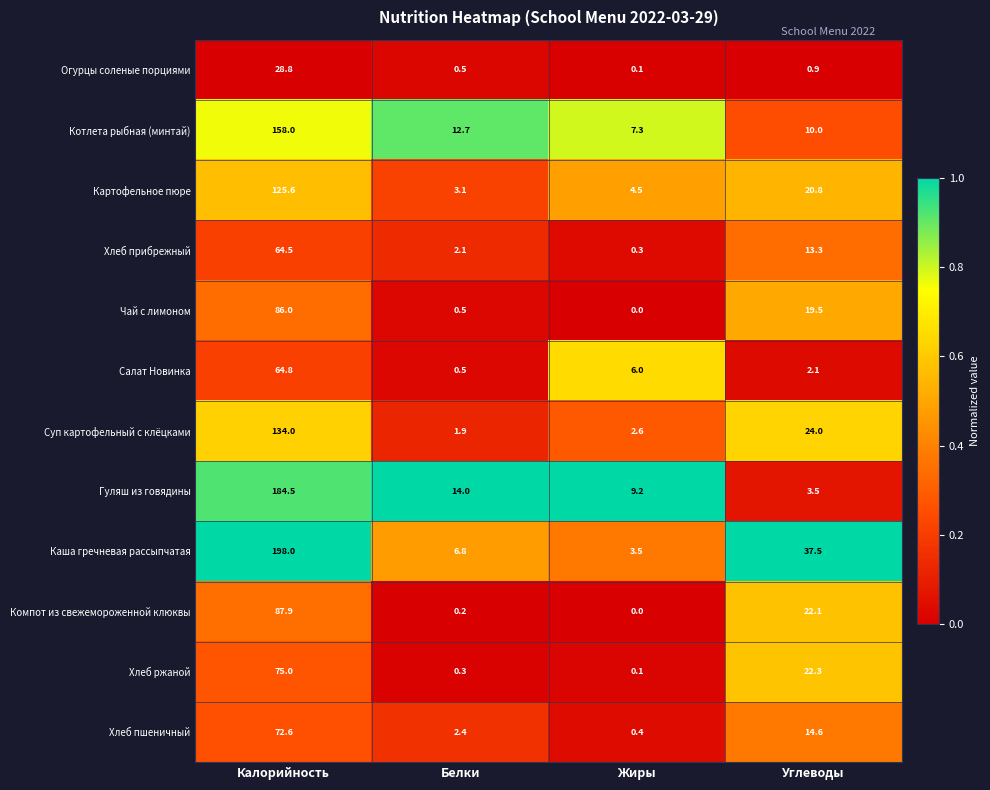

Is the value of Чай с лимоном at Калорийность greater than the value of Компот из свежемороженной клюквы at Калорийность?

No